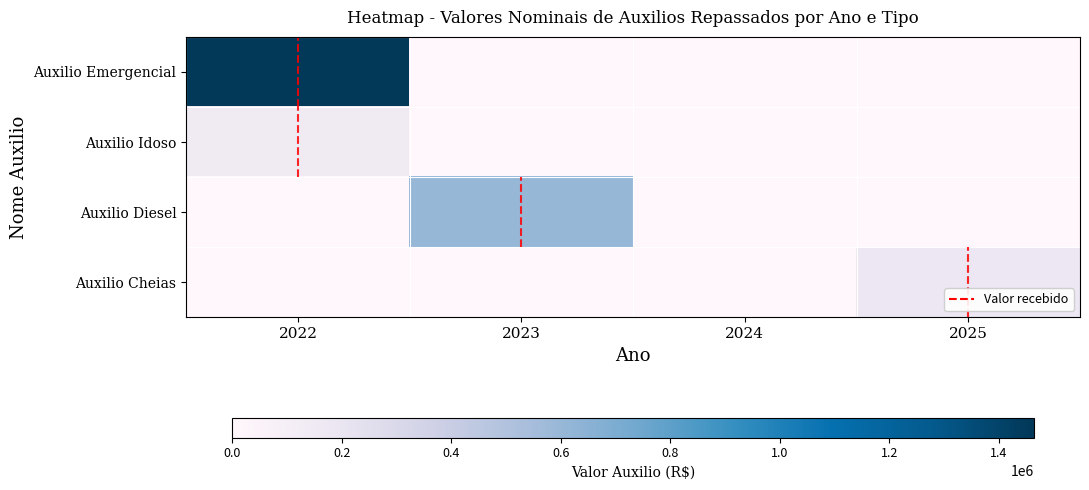

Between 2023 and 2024, which series saw the biggest shift?

Auxilio Diesel